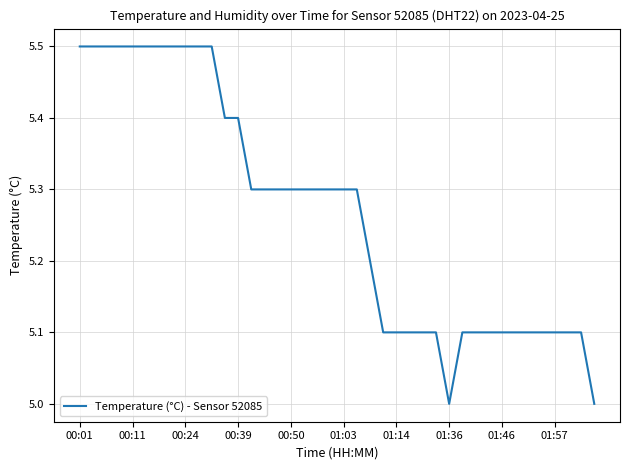

What is the greatest value displayed?

5.5